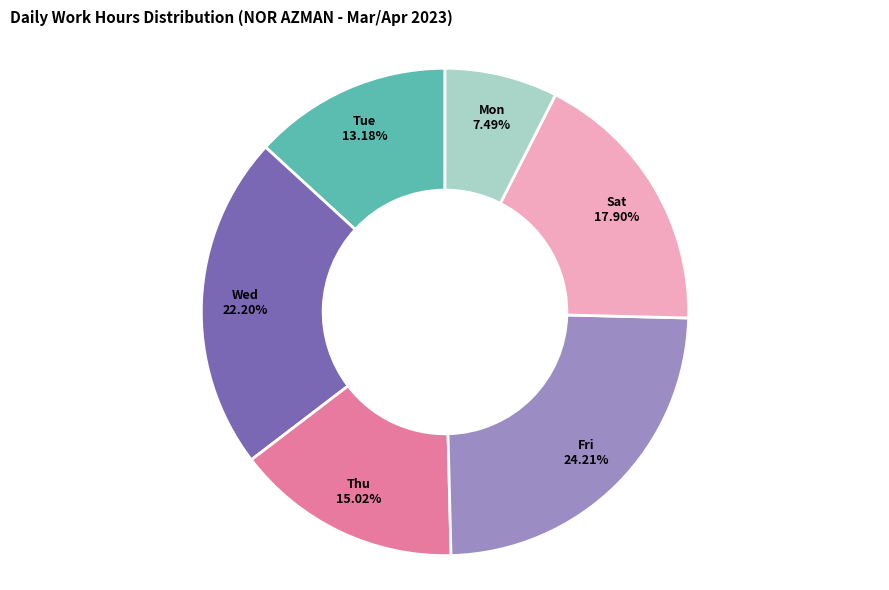

Is there a majority slice in this chart?

No